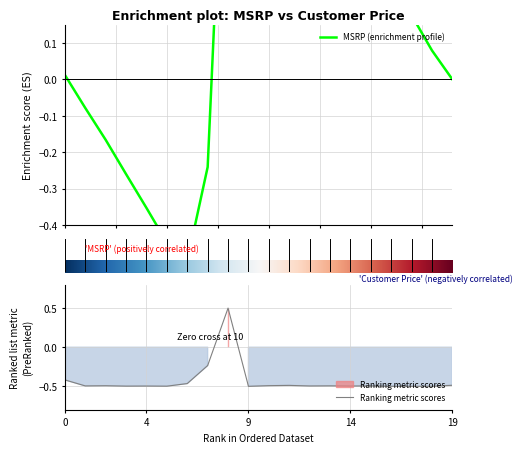

What is the minimum value shown in the chart?

-0.5